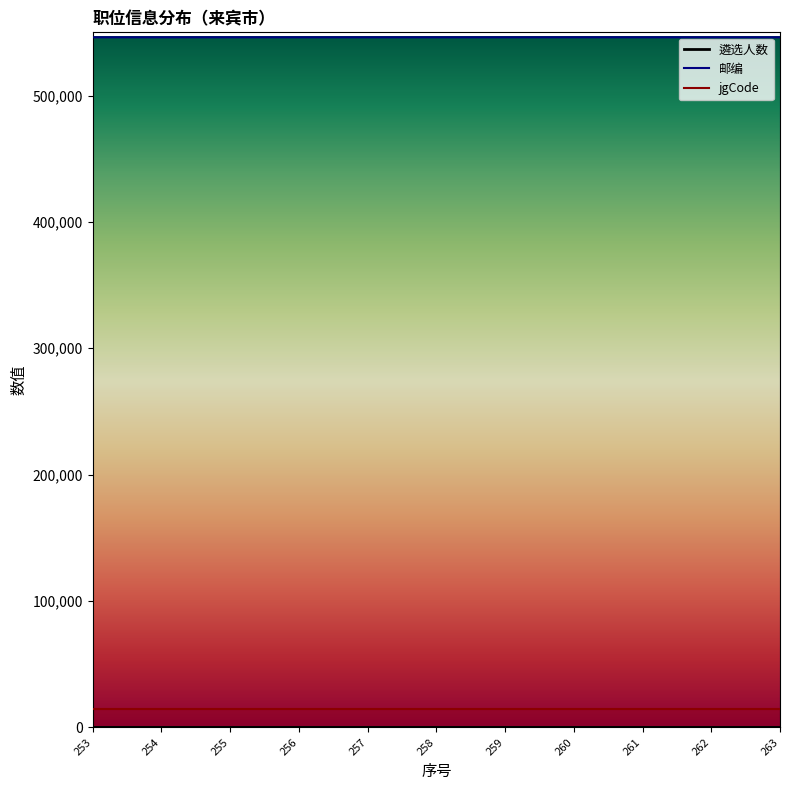

Which series has the largest total across all categories?

邮编